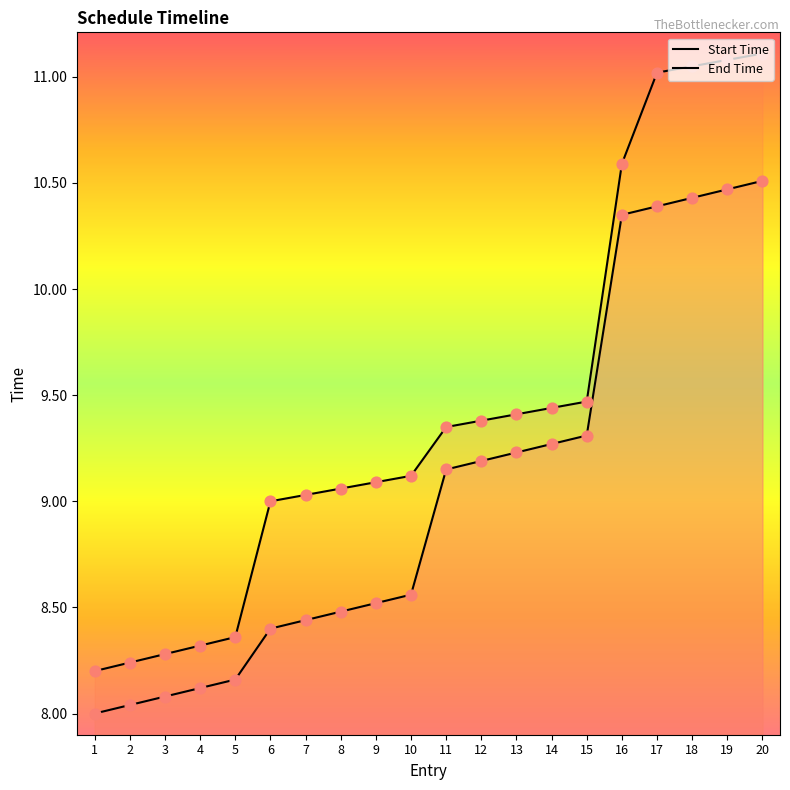

Which series has the widest spread of Y values?

End Time